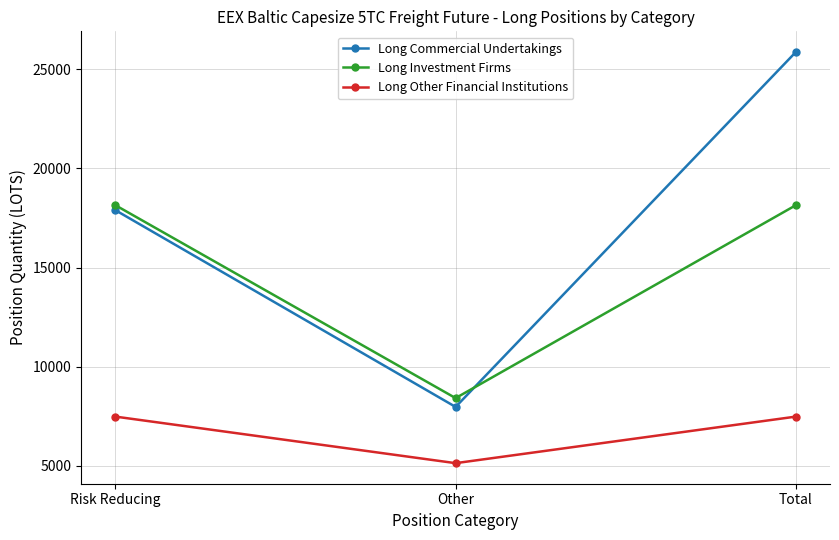

Between Other and Total, which series saw the biggest shift?

Long Commercial Undertakings